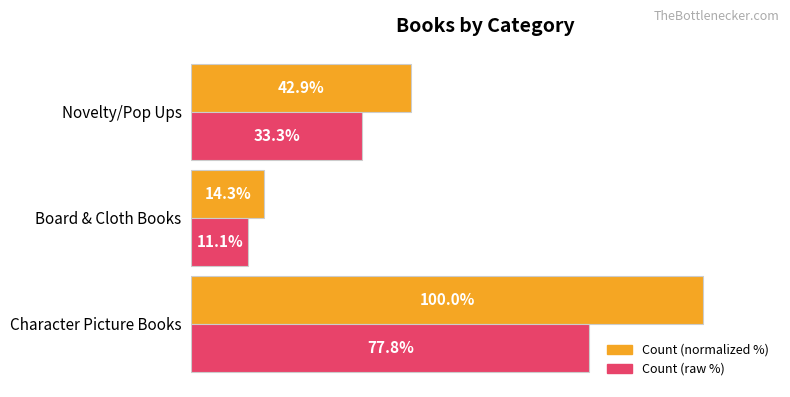

Which series has the largest range (max minus min)?

Count (normalized %)